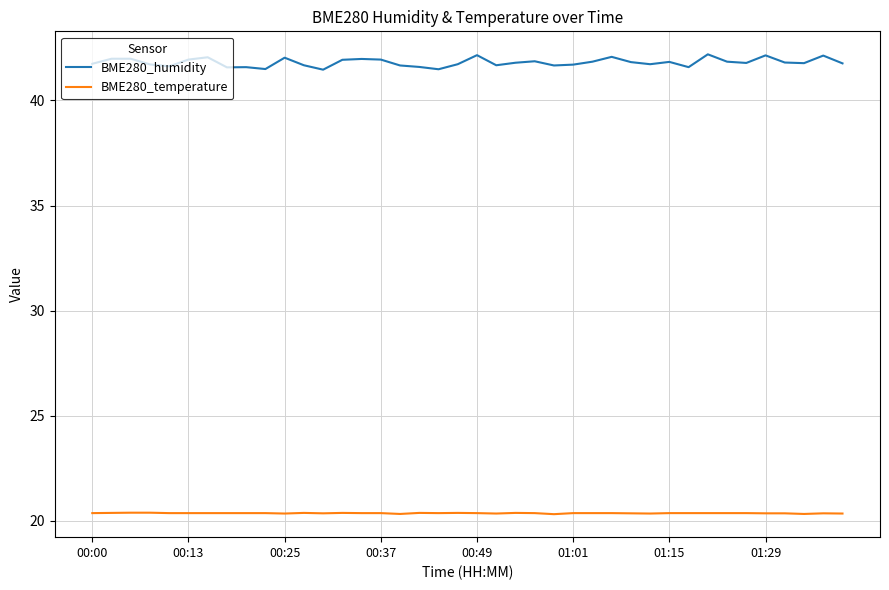

What is the difference between the maximum and minimum values in the BME280_humidity series?

0.7